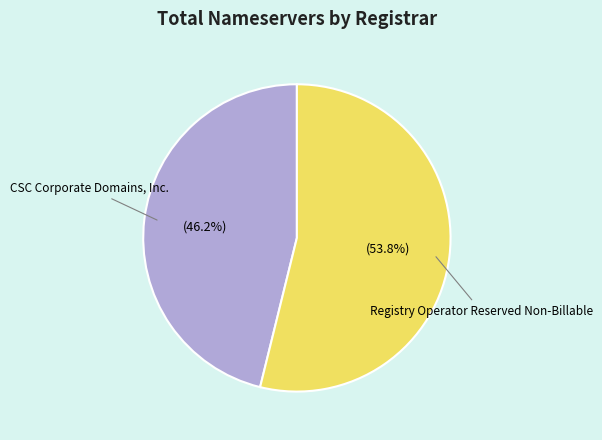

Is there any slice that represents more than half of the pie?

Yes